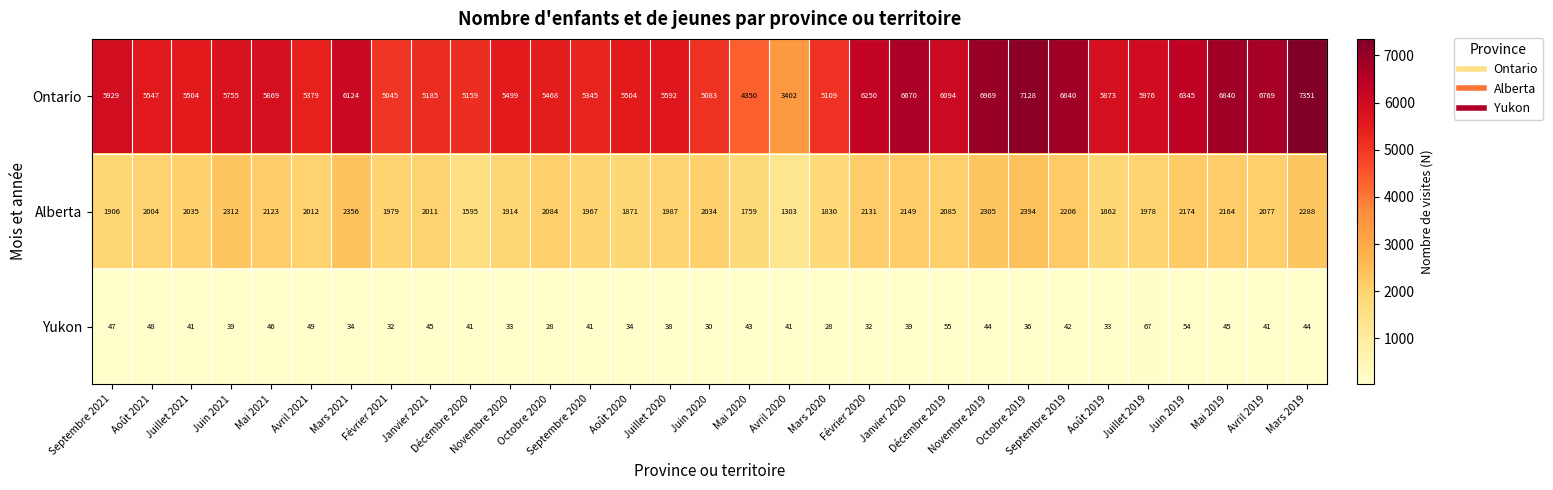

At how many categories does at least one series exceed 644?

31